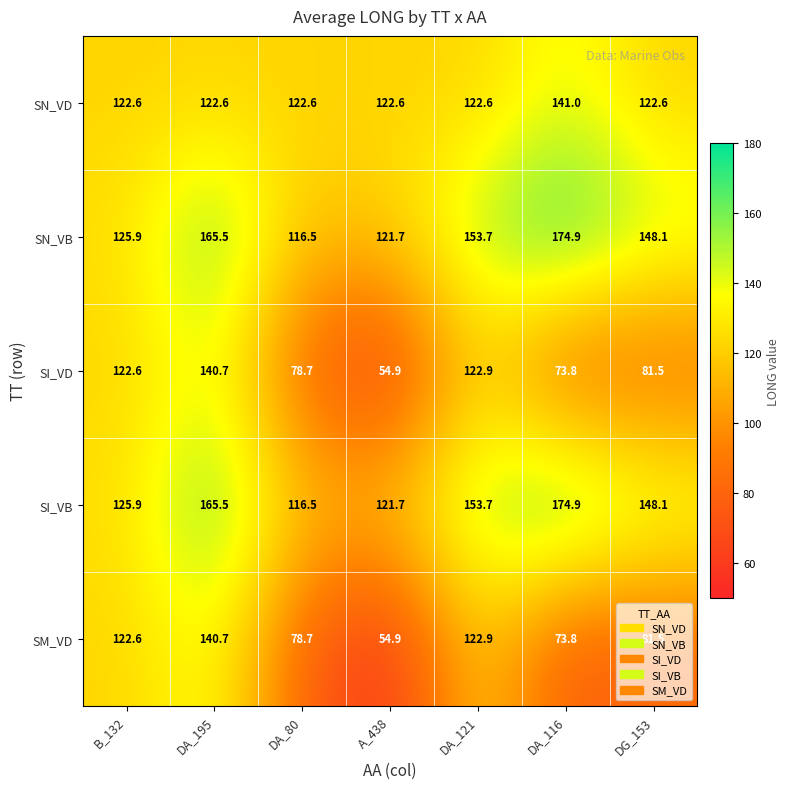

What is the spread (max minus min) of values at B_132?

3.3